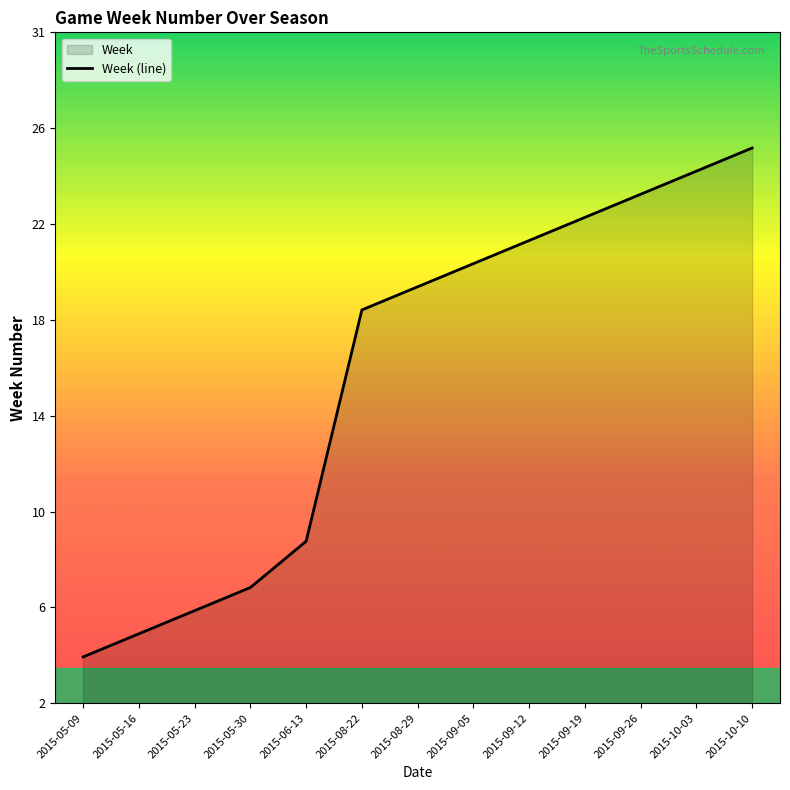

What is the label of the 1st point from the left?

2015-05-09